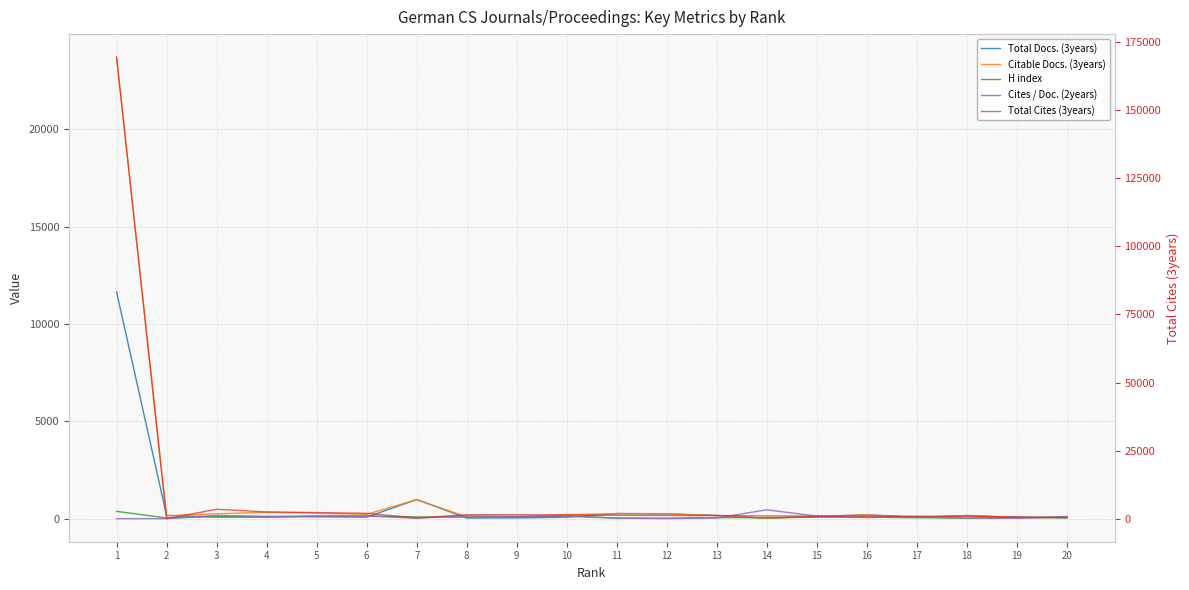

Count the number of data series in this chart.

5